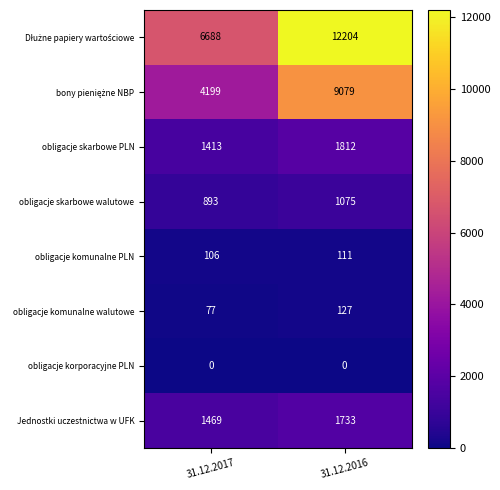

What is the spread (max minus min) of values at 31.12.2017?

6688